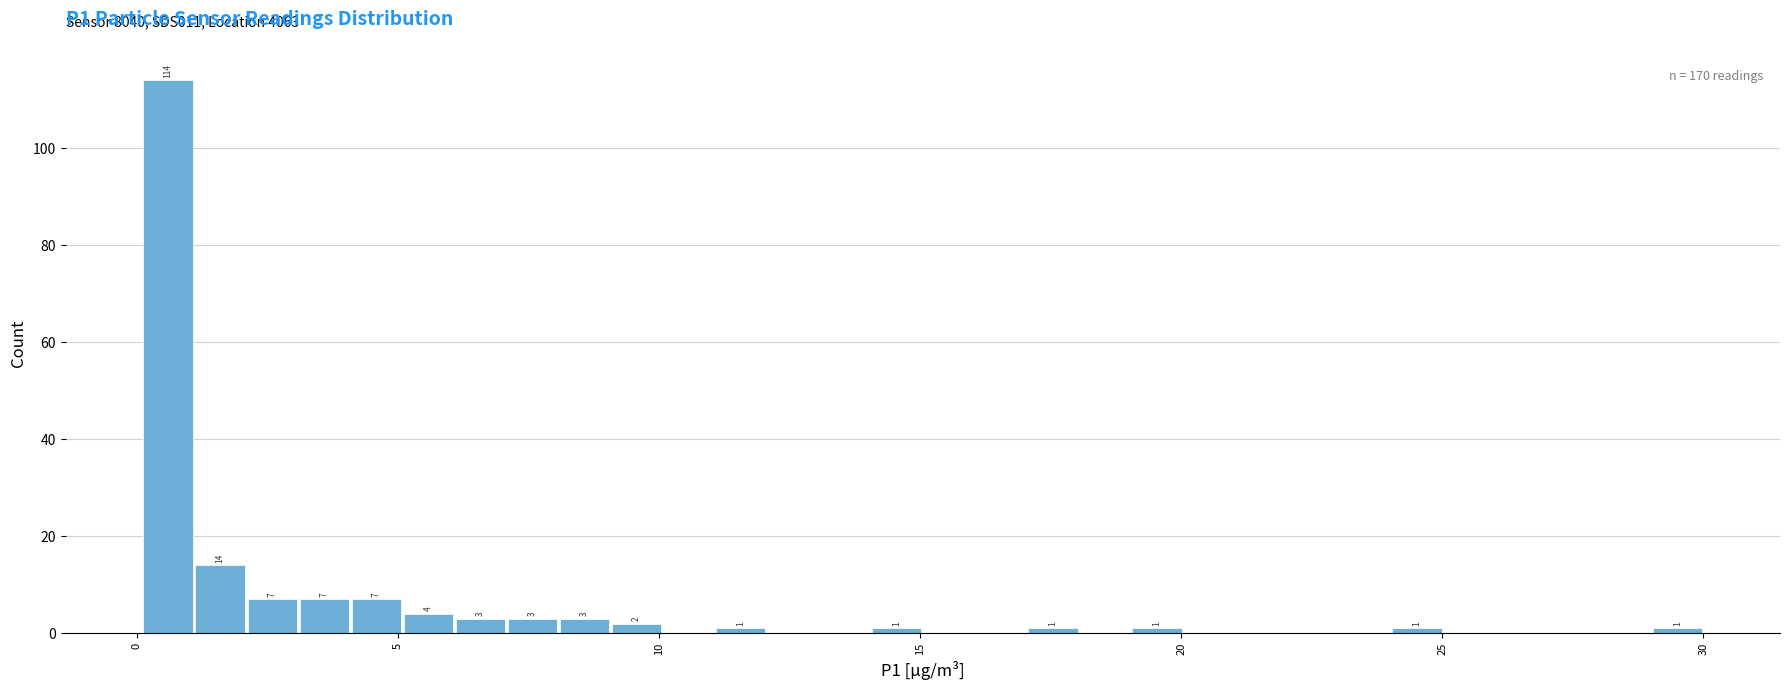

Around what value on the x-axis is the tallest bar? Give the approximate position of its centre, as read against the axis.

0.5